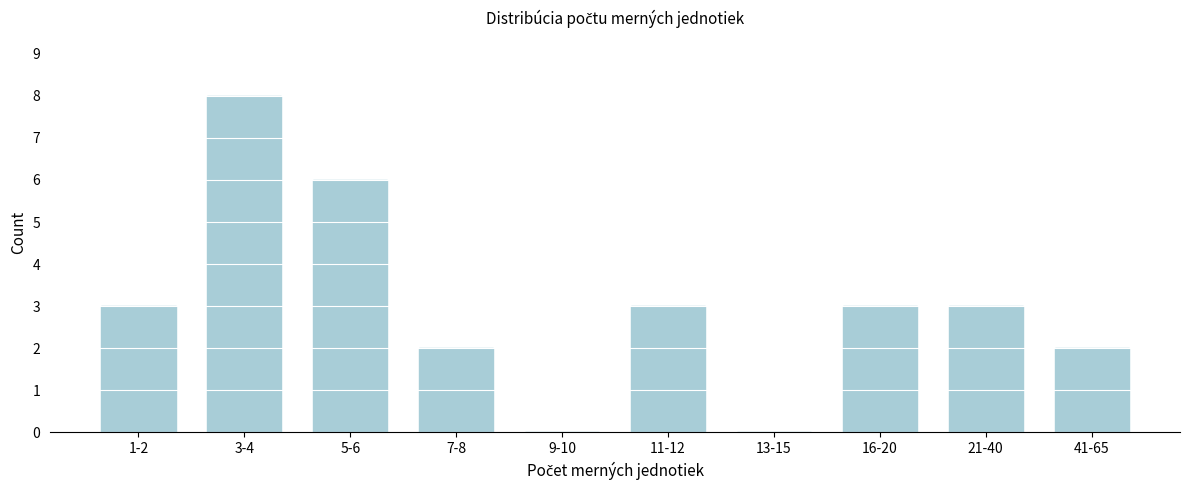

Reading right to left, what are all the values shown in this chart?

41-65=2	21-40=3	16-20=3	13-15=0	11-12=3	9-10=0	7-8=2	5-6=6	3-4=8	1-2=3